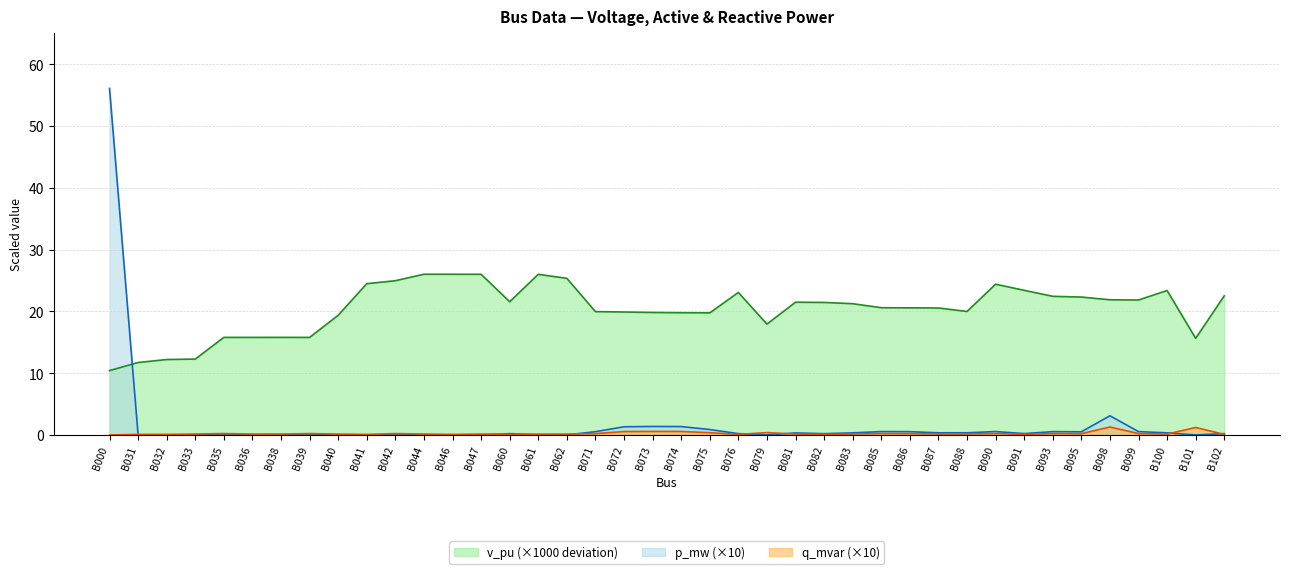

Which category has the highest value across all series?

B000